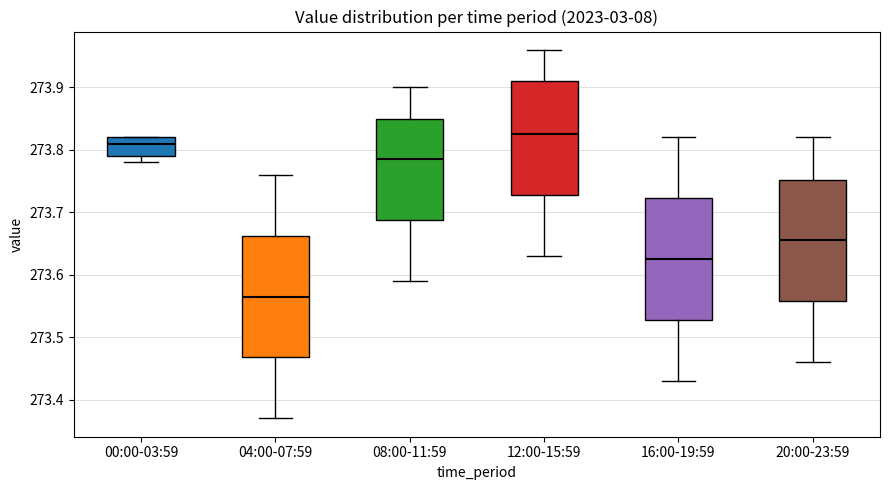

Where is the lower edge of the box for 00:00-03:59 on the y-axis? The values are not printed on the chart, so give them approximately, as read against the axis.

273.79